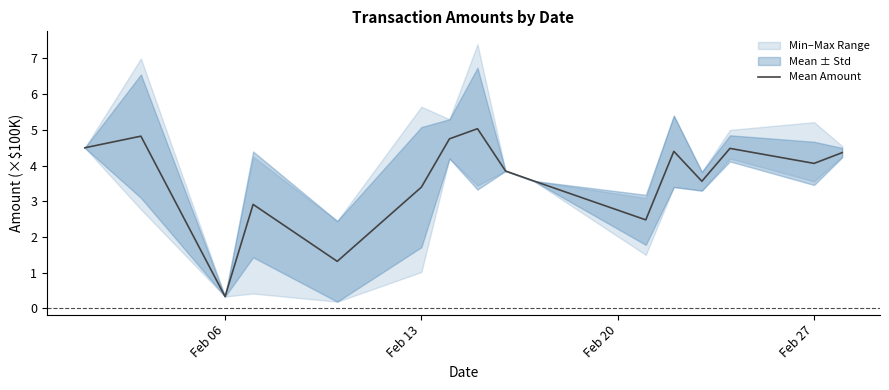

What is the lowest value of the Mean Amount series?

0.3